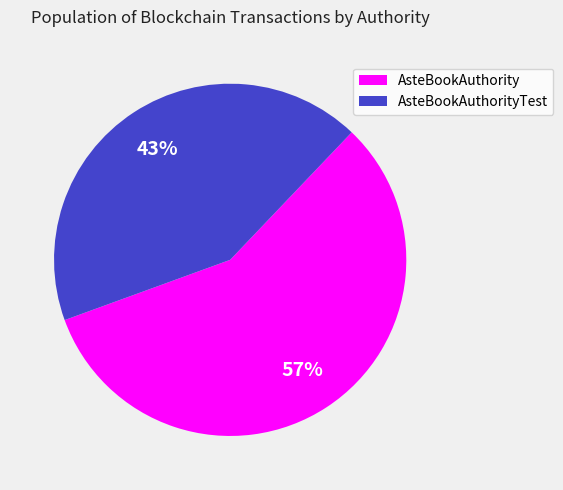

Is there any slice that represents more than half of the pie?

Yes